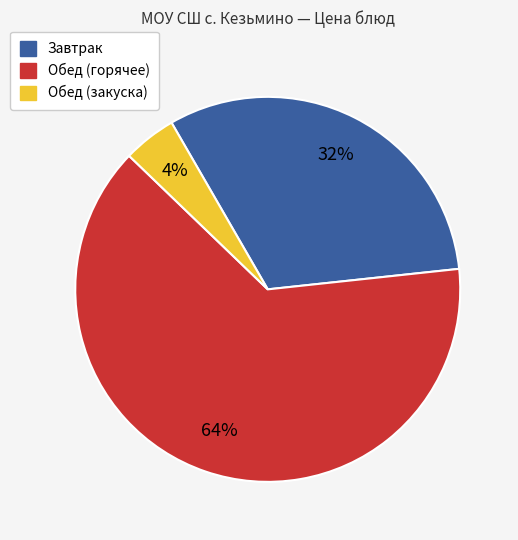

To the nearest percent, what percentage of the pie is Обед (закуска)?

4%